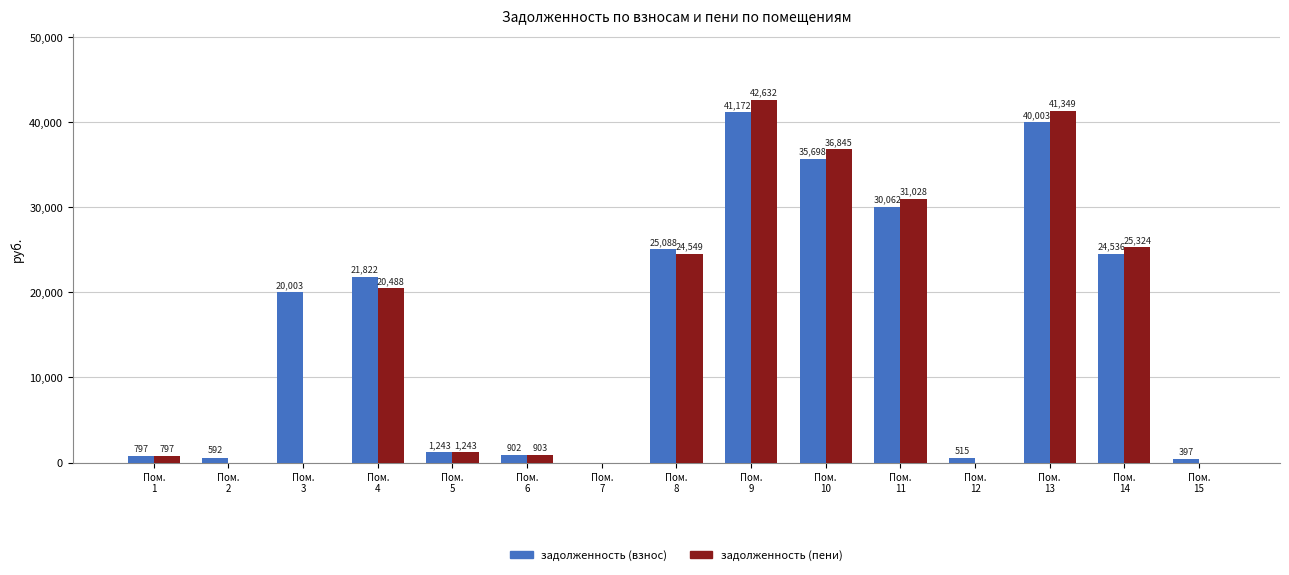

What is the maximum value shown in the chart?

42632.3